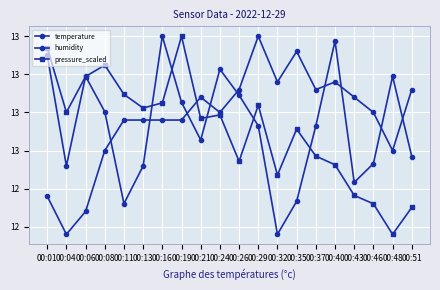

Between which two adjacent categories do pressure_scaled and temperature first intersect?

00:19 and 00:21